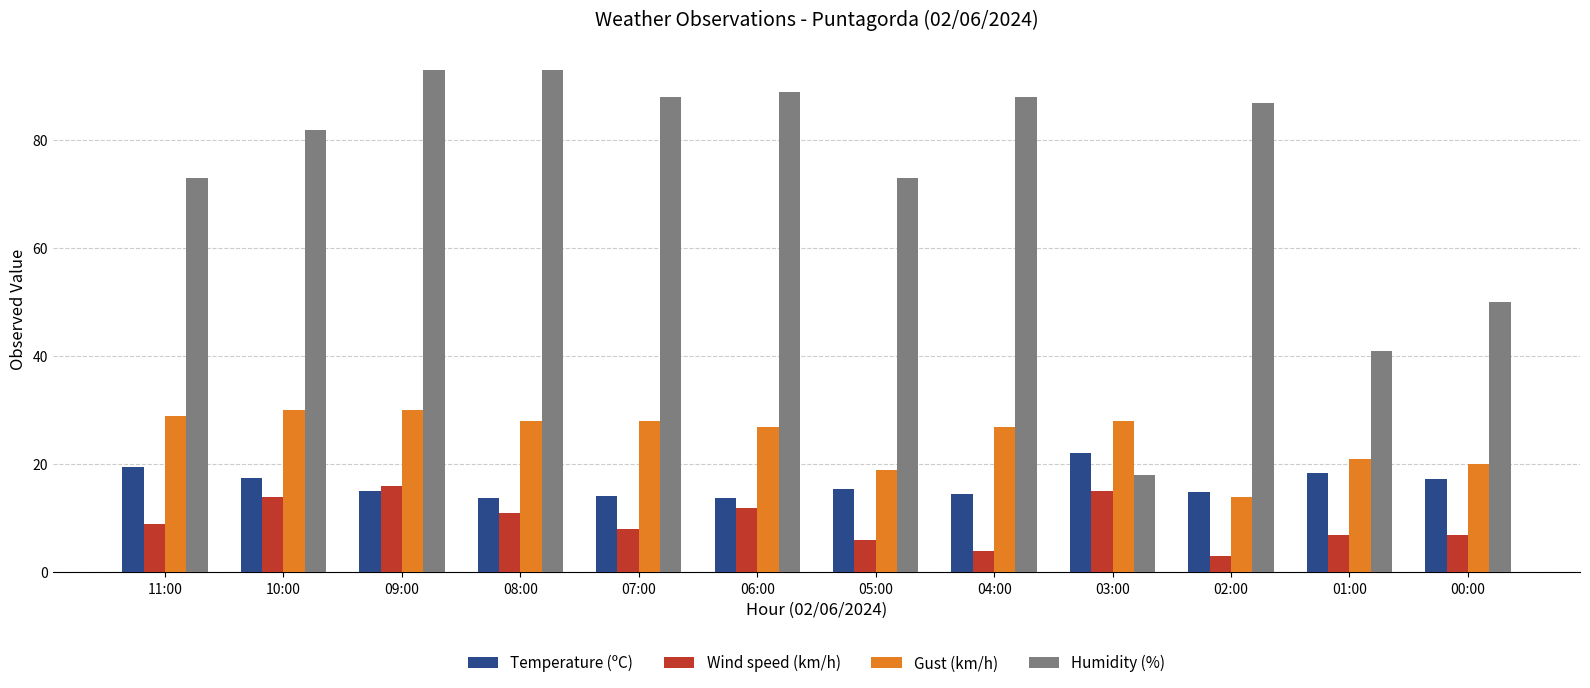

True or false: Wind speed (km/h) has a value of 6.0 at 05:00.

True